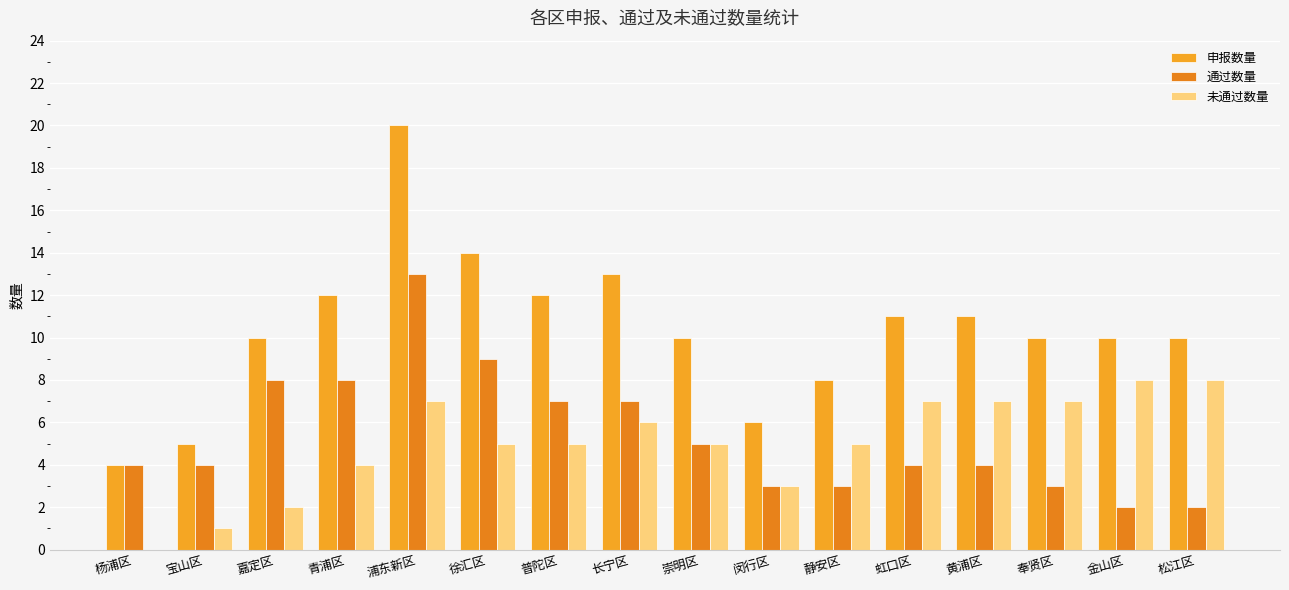

How many groups of bars are there?

16